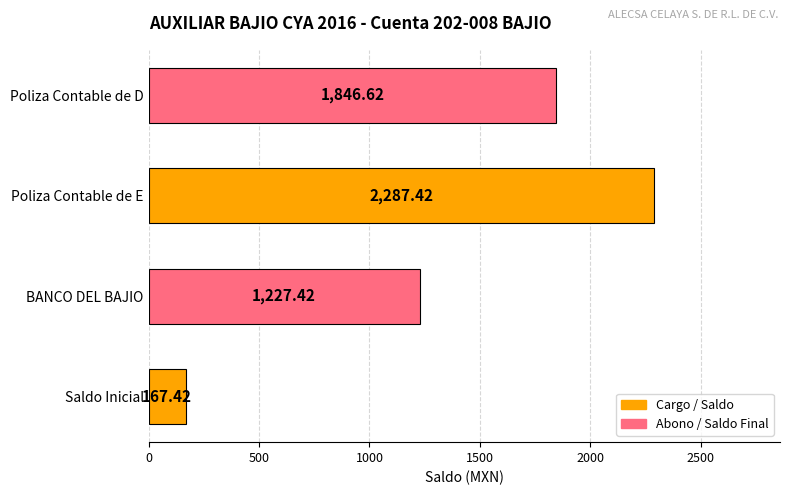

How many categories are shown in the chart?

4